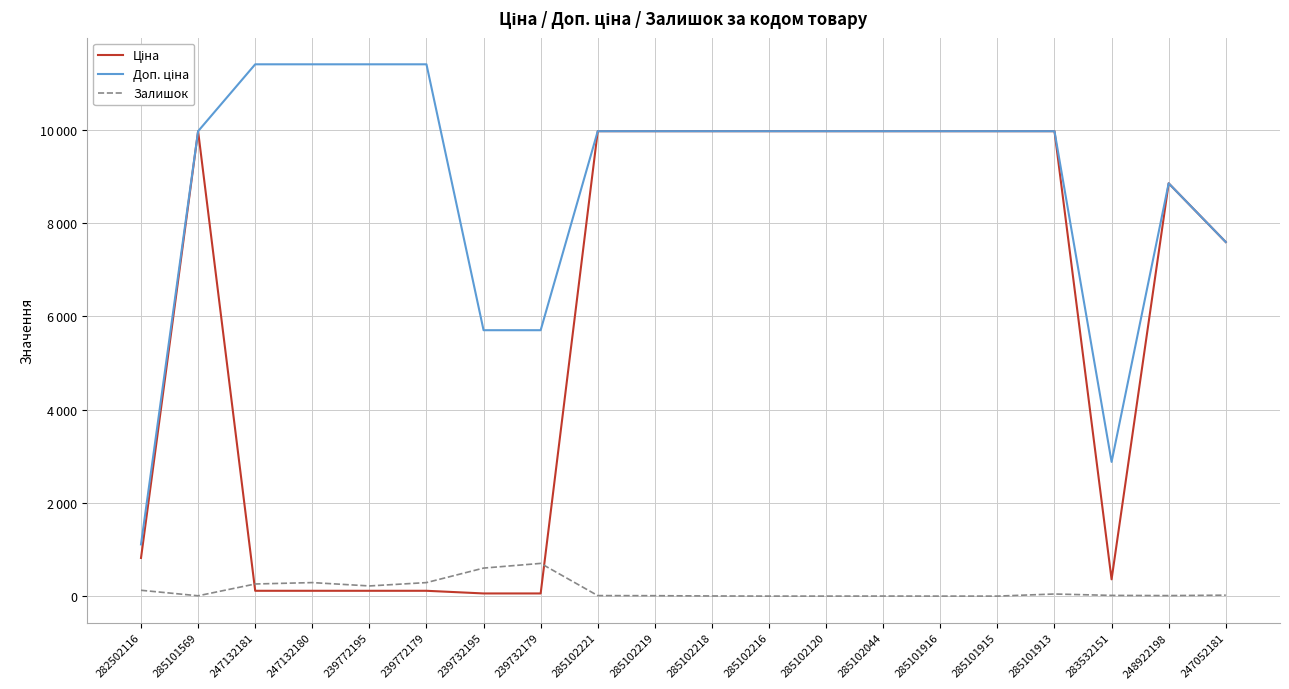

What is the value of the Ціна point at the 1st from the left?

818.5